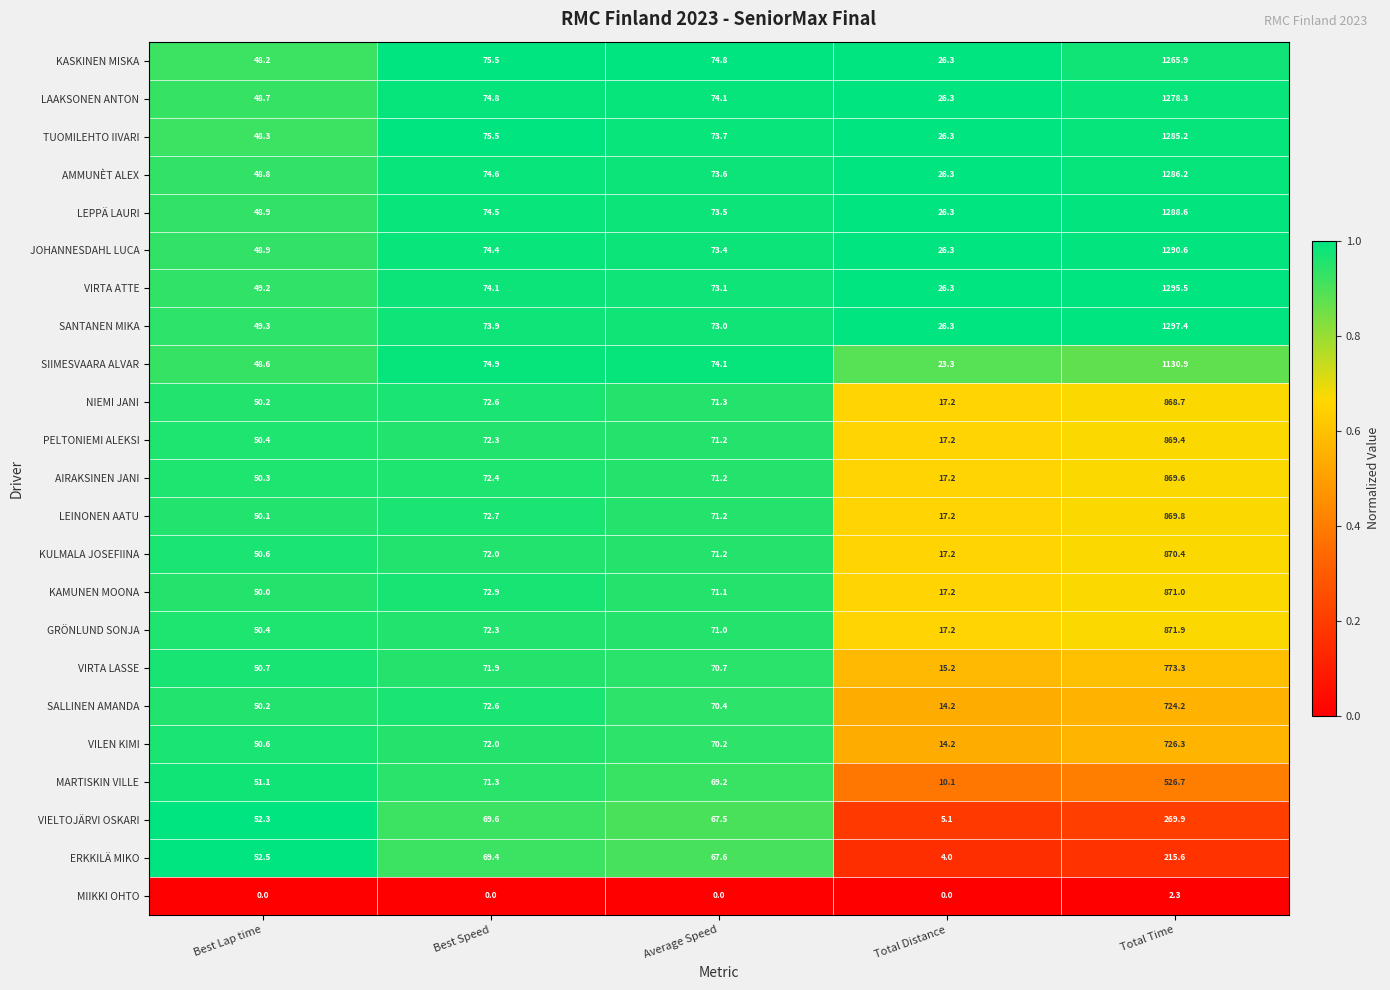

Which series changed the most between Best Lap time and Best Speed?

KASKINEN MISKA